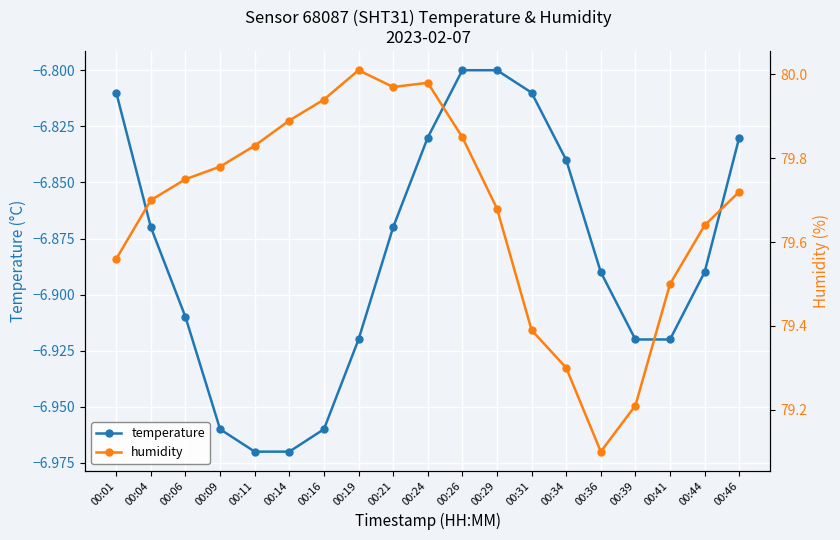

Where is the first local minimum for humidity?

00:21